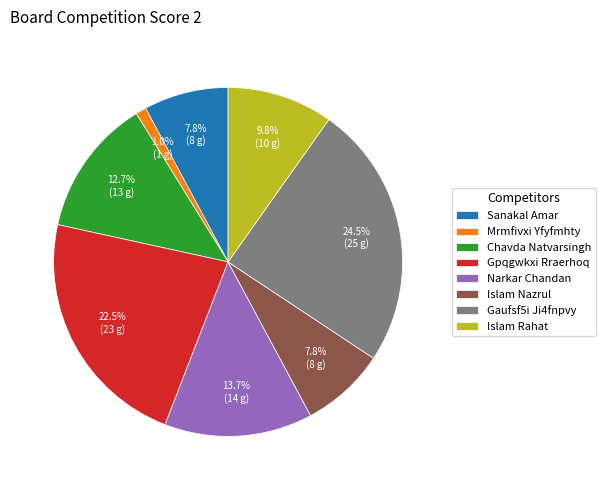

Between Sanakal Amar and Gaufsf5i Ji4fnpvy, which is larger?

Gaufsf5i Ji4fnpvy